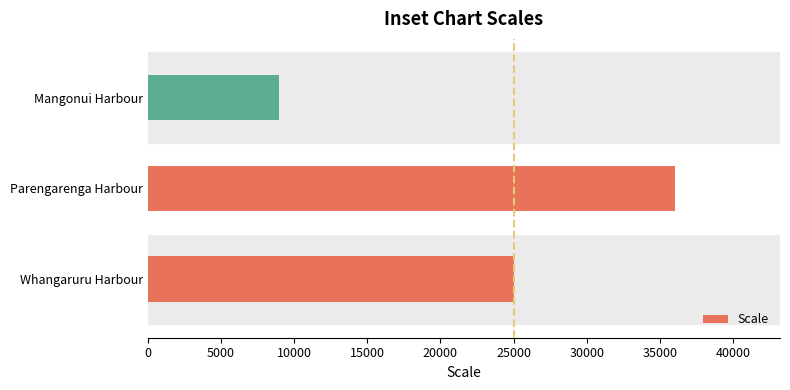

The value at Mangonui Harbour is 9000. True or false?

True